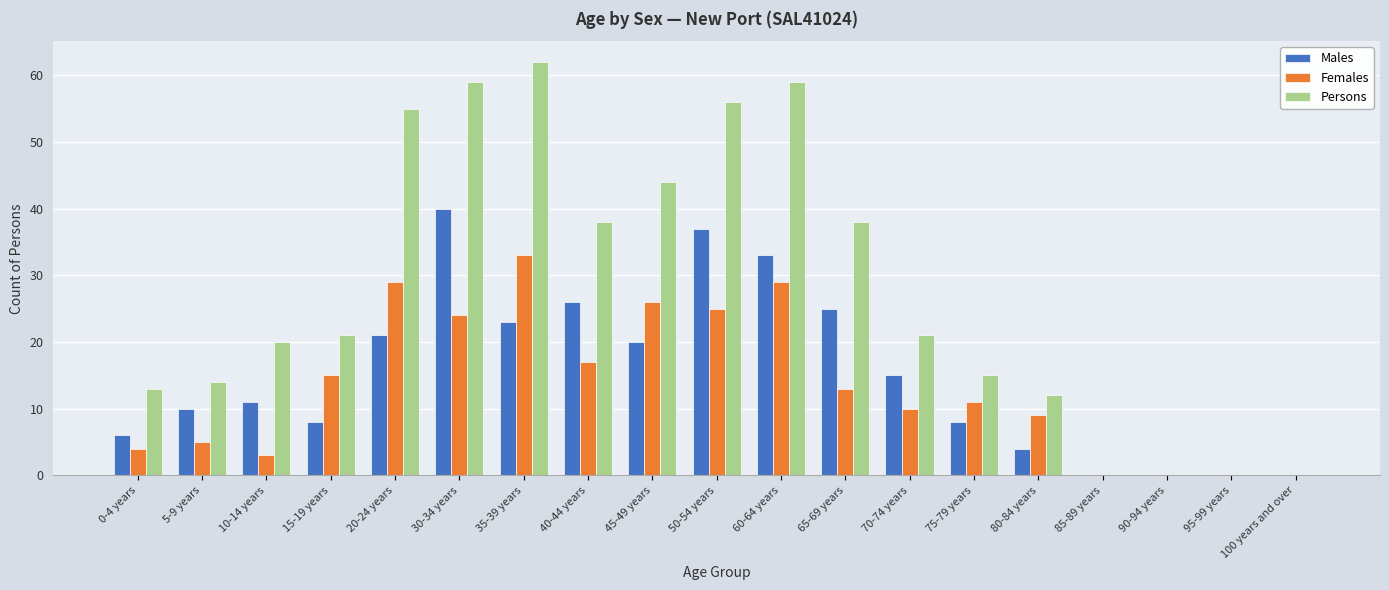

What is the maximum value for Persons?

62